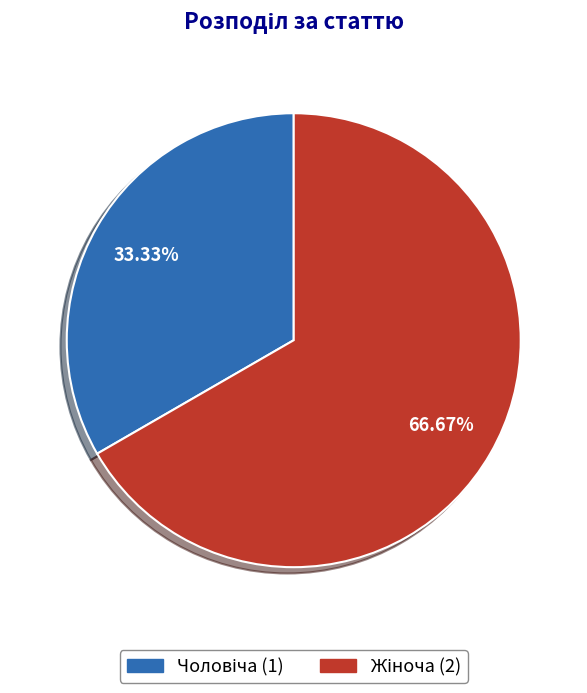

Is there a majority slice in this chart?

Yes